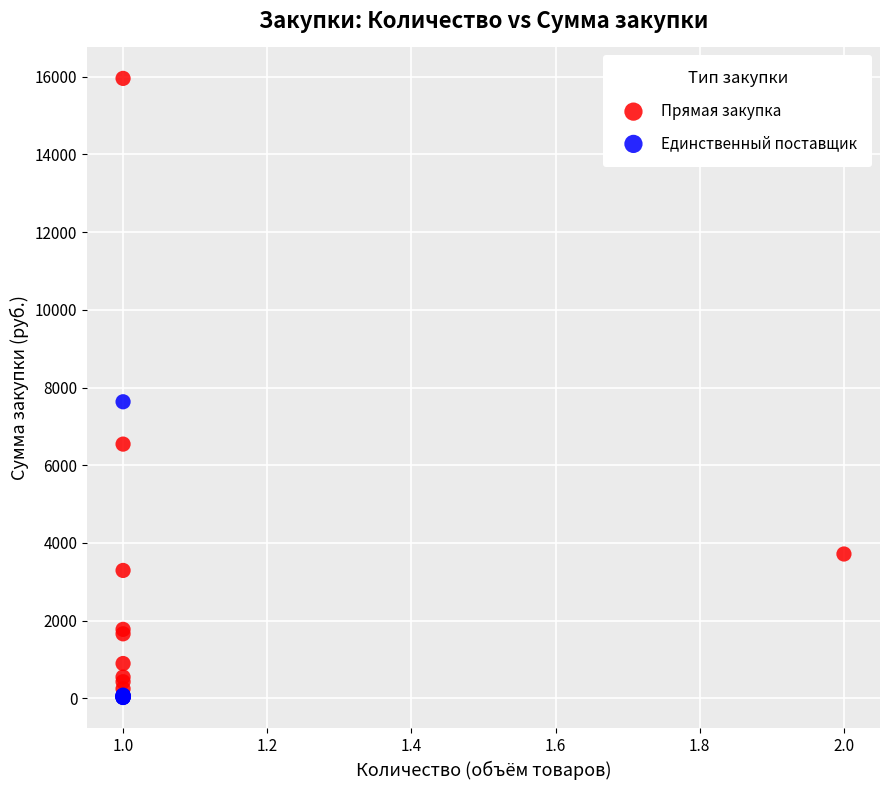

Which series contains the lowest Y value?

Единственный поставщик